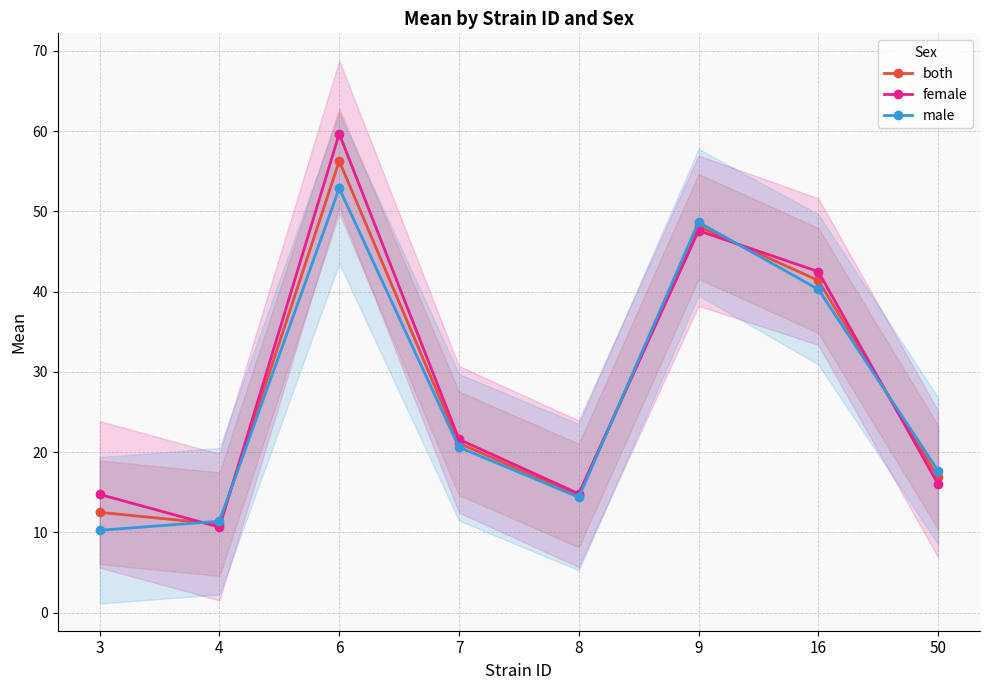

What is the difference between the female values at 50 and 9?

31.6